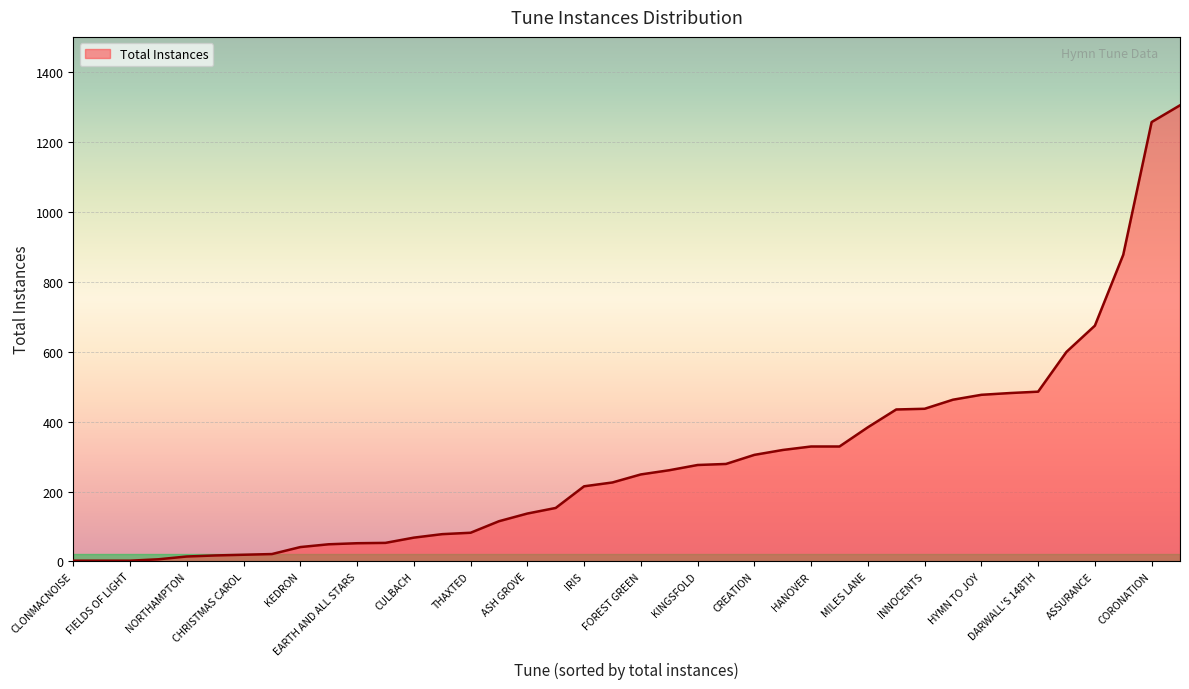

What is the difference between the maximum and minimum values?

1304